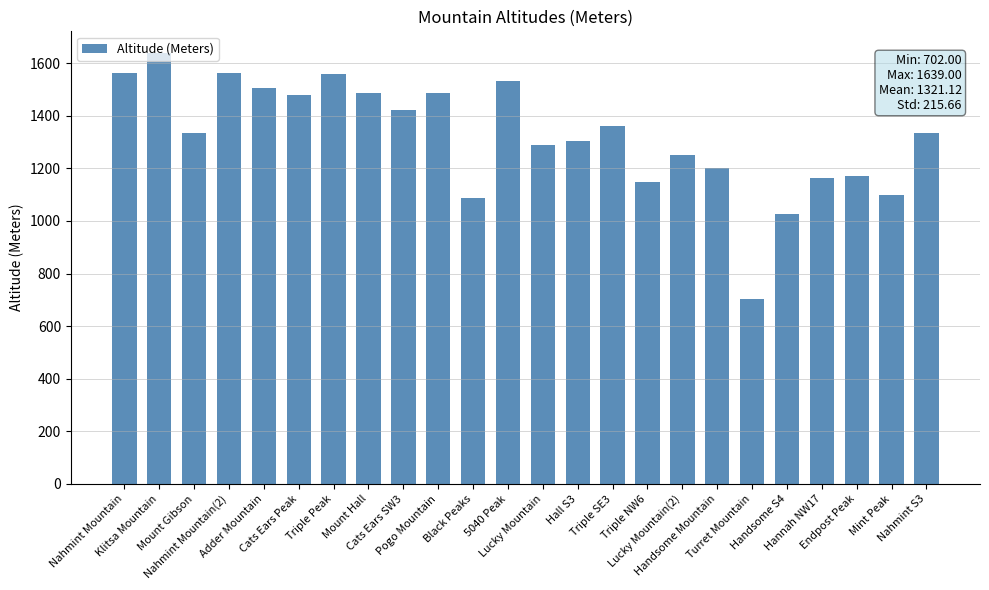

What is the value of the 13th bar from the left?

1288